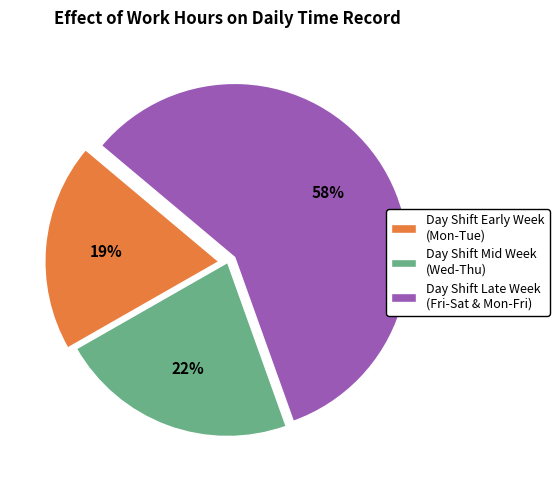

To the nearest percent, what portion does Day Shift Mid Week (Wed-Thu) represent?

22%